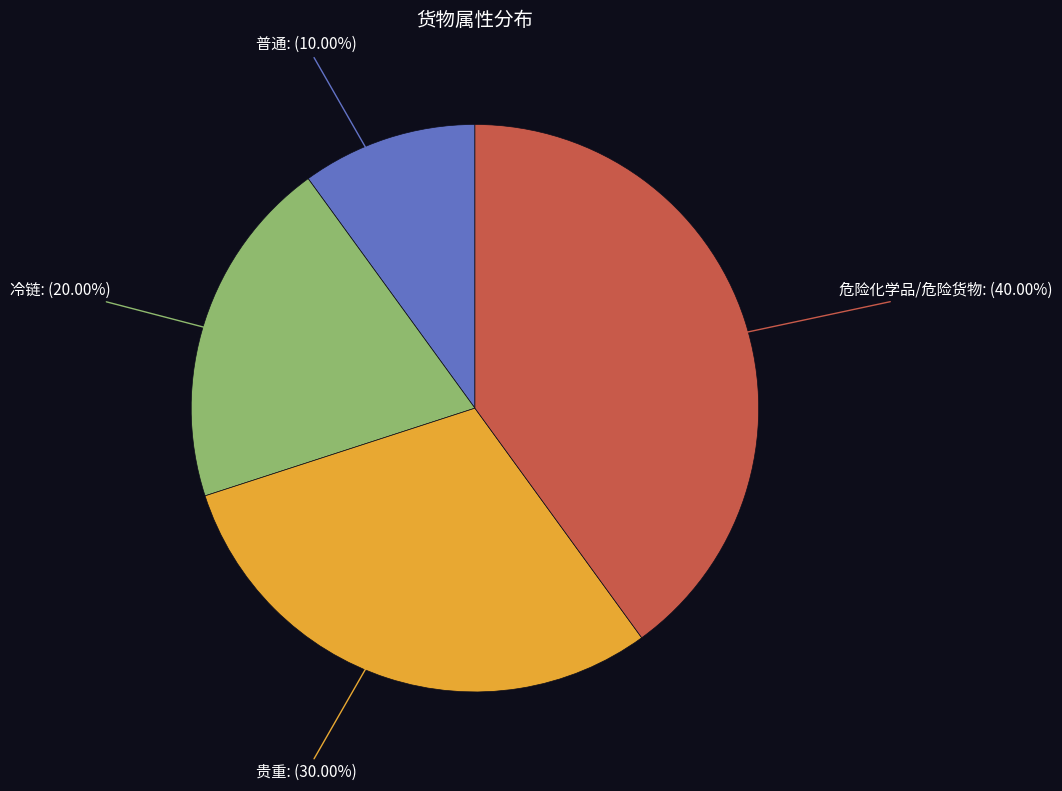

Is 危险化学品/危险货物 the majority of the pie?

No